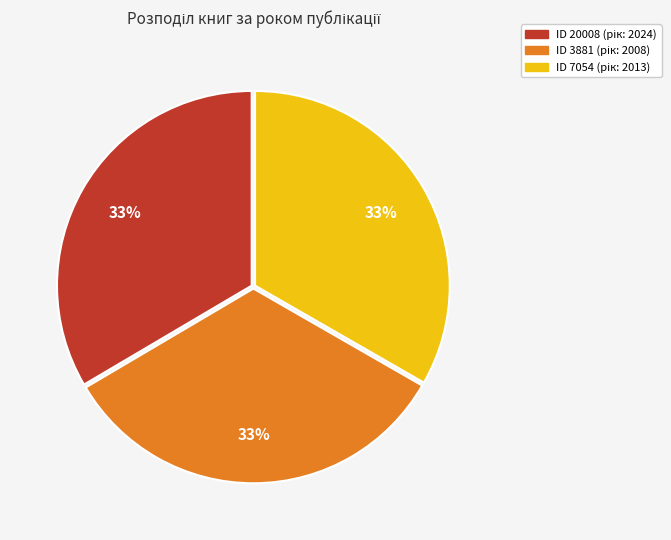

To the nearest percent, what is the average slice percentage?

33%